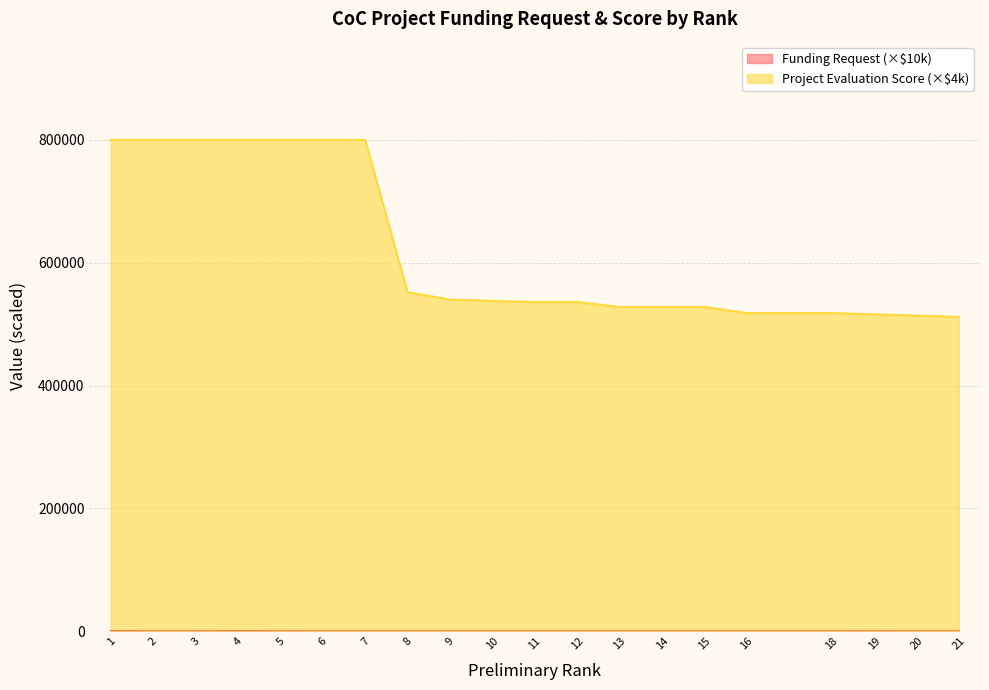

At which category is the sum across all series the highest?

1